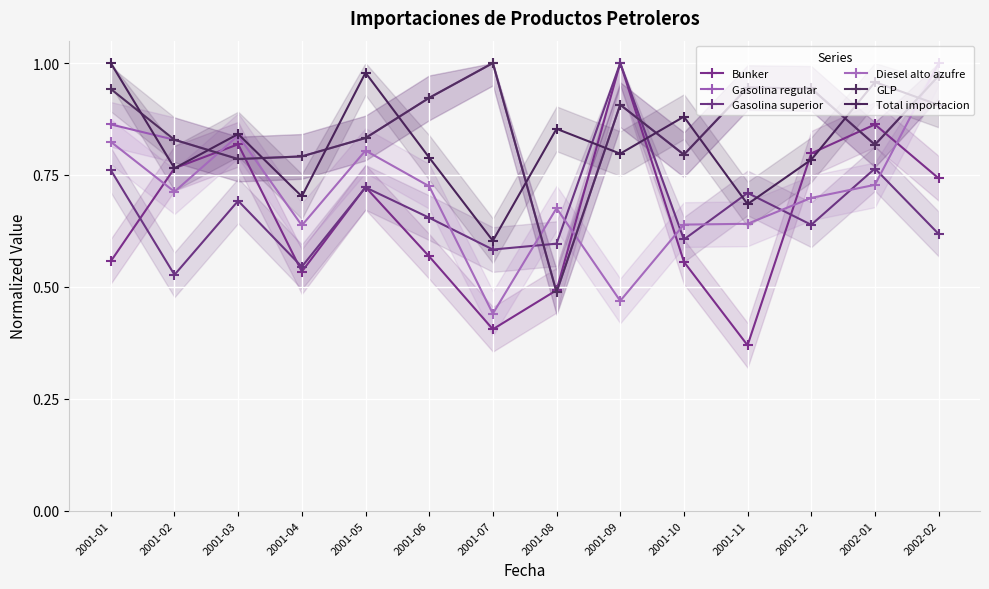

Reading right to left, what are all the values shown in this chart?

Bunker: 0.7	0.9	0.8	0.4	0.6	1.0	0.5	0.4	0.6	0.7	0.5	0.8	0.8	0.6
Gasolina regular: 1.0	0.8	0.9	0.9	0.8	0.9	0.5	1.0	0.9	0.8	0.8	0.8	0.8	0.9
Gasolina superior: 0.6	0.8	0.6	0.7	0.6	1.0	0.6	0.6	0.7	0.7	0.5	0.7	0.5	0.8
Diesel alto azufre: 1.0	0.7	0.7	0.6	0.6	0.5	0.7	0.4	0.7	0.8	0.6	0.8	0.7	0.8
GLP: 1.0	0.8	0.9	0.9	0.8	0.9	0.5	1.0	0.9	0.8	0.8	0.8	0.8	0.9
Total importacion: 0.9	1.0	0.8	0.7	0.9	0.8	0.9	0.6	0.8	1.0	0.7	0.8	0.8	1.0